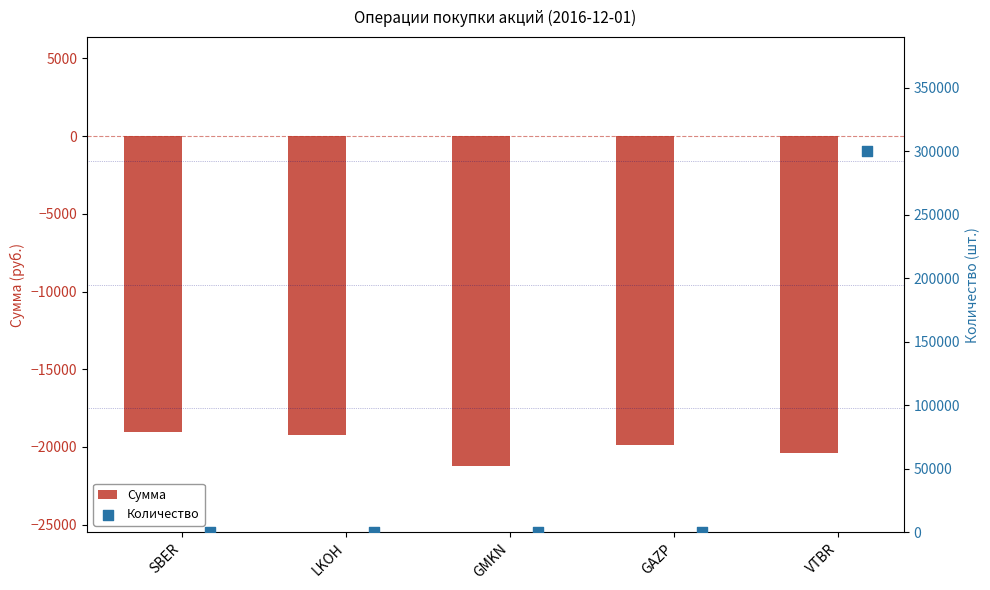

Which series has the largest total across all categories?

Количество